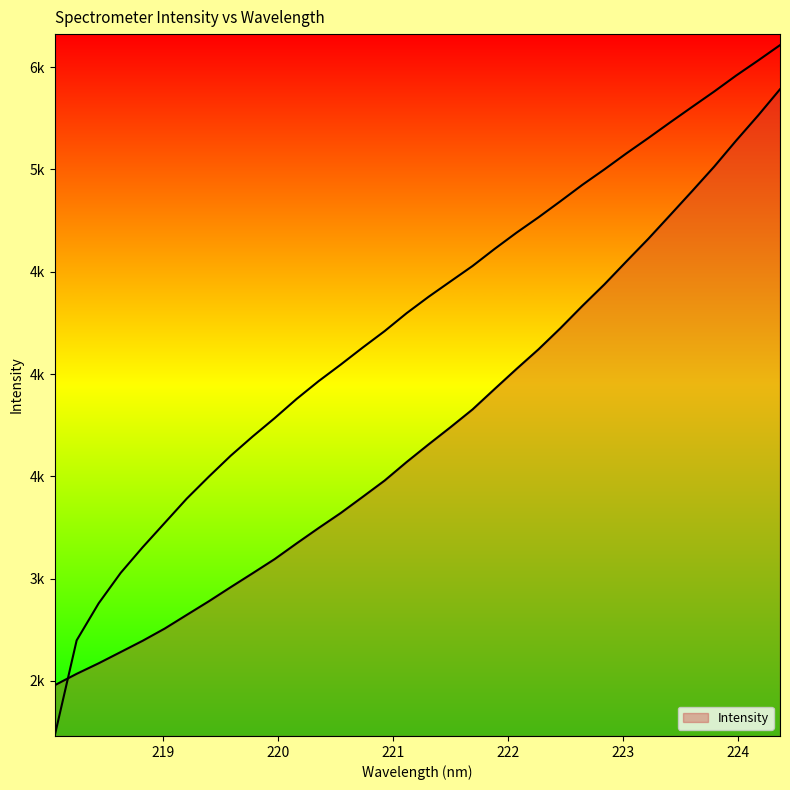

The chart shows a value of 4546.6 at 219.589. True or false?

False